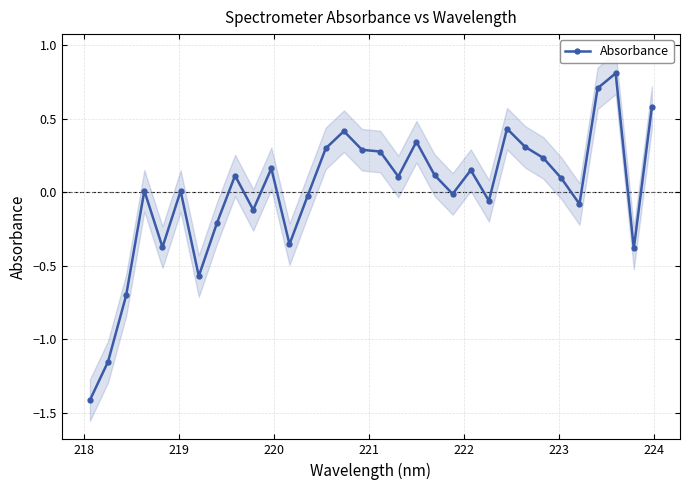

Does the chart display data point markers on the line(s)?

Yes